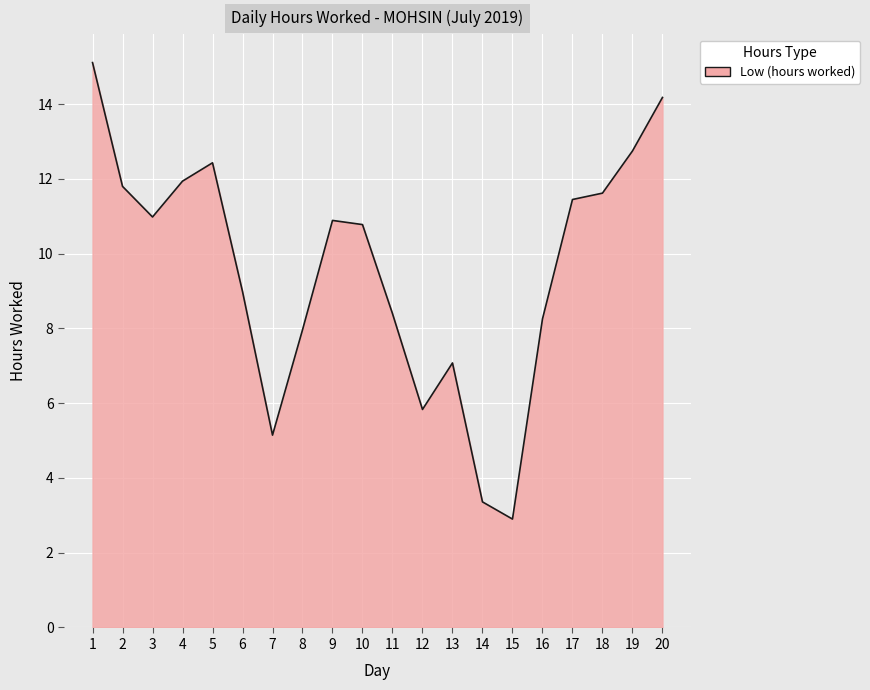

What is the greatest value displayed?

15.1